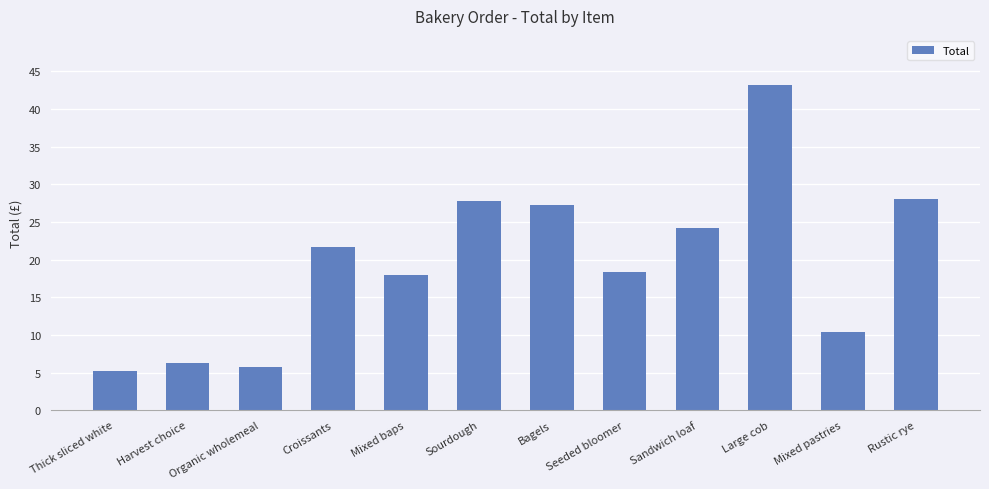

At which category does the chart reach its peak across all series?

Large cob